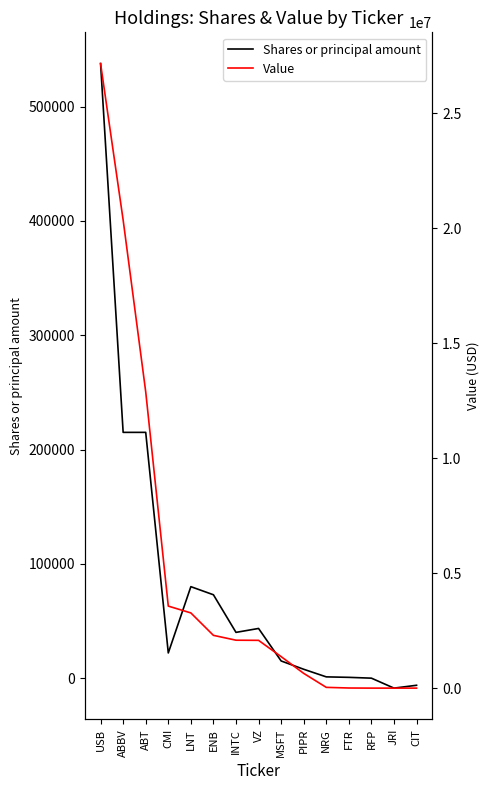

How many interior local peaks does the Shares or principal amount series have?

2